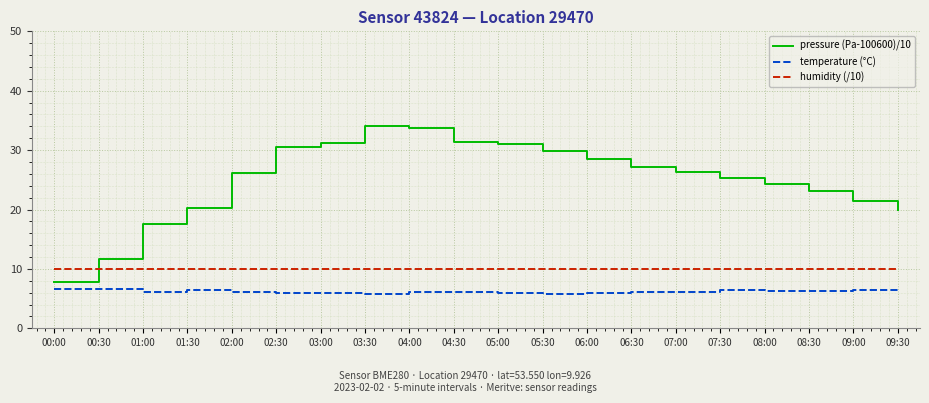

Rank the series by their maximum value, from highest to lowest.

pressure (Pa-100600)/10, humidity (/10), temperature (°C)